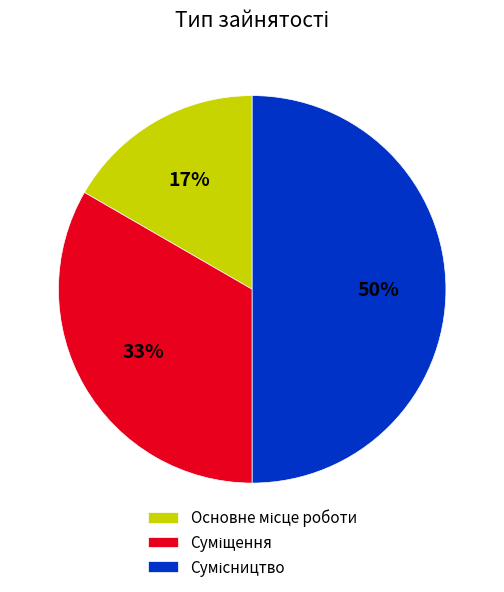

To the nearest percent, what is the difference between the largest and smallest slice percentages?

33%